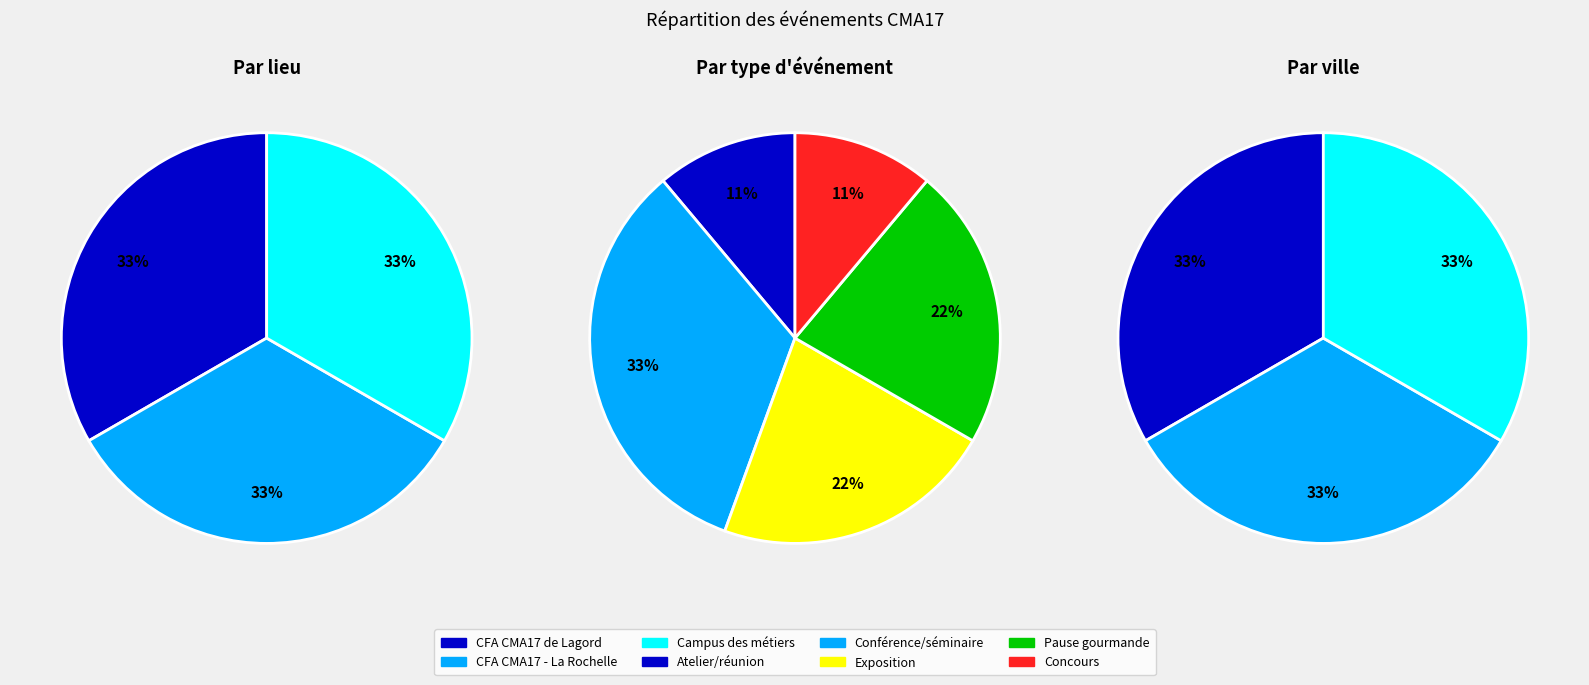

Between Saint-Germain-de-Lusignan and La Rochelle, which is larger?

Saint-Germain-de-Lusignan